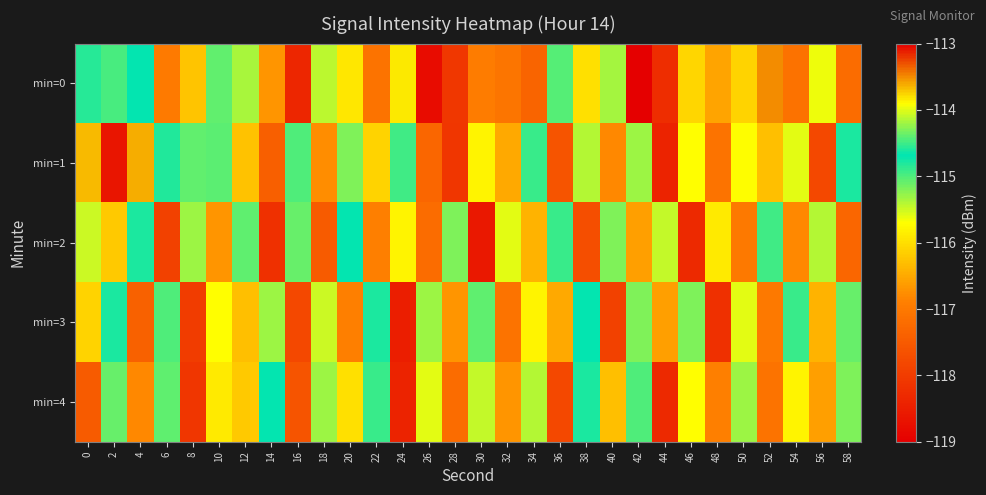

Rank the series by their maximum value, from highest to lowest.

min=0, min=1, min=2, min=4, min=3